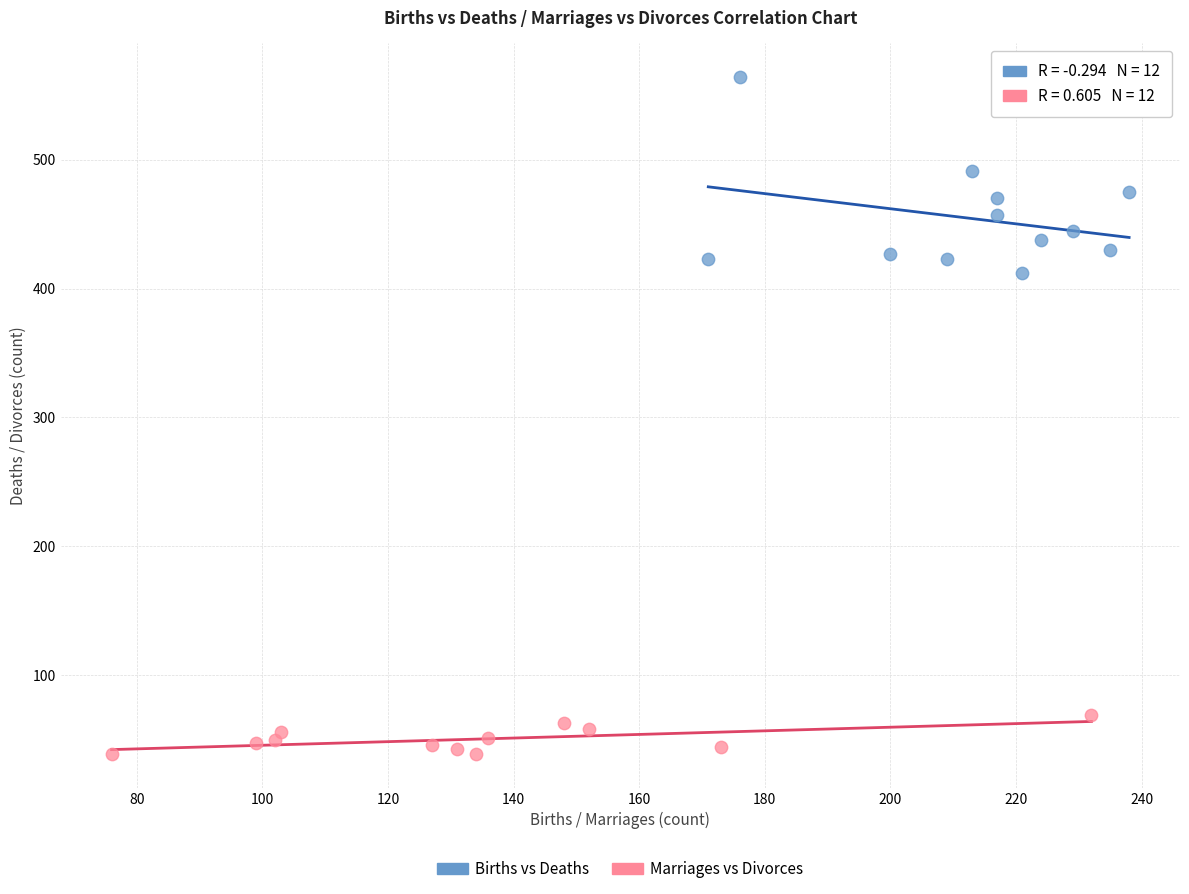

What are all the series names shown in the legend?

Births vs Deaths, Marriages vs Divorces